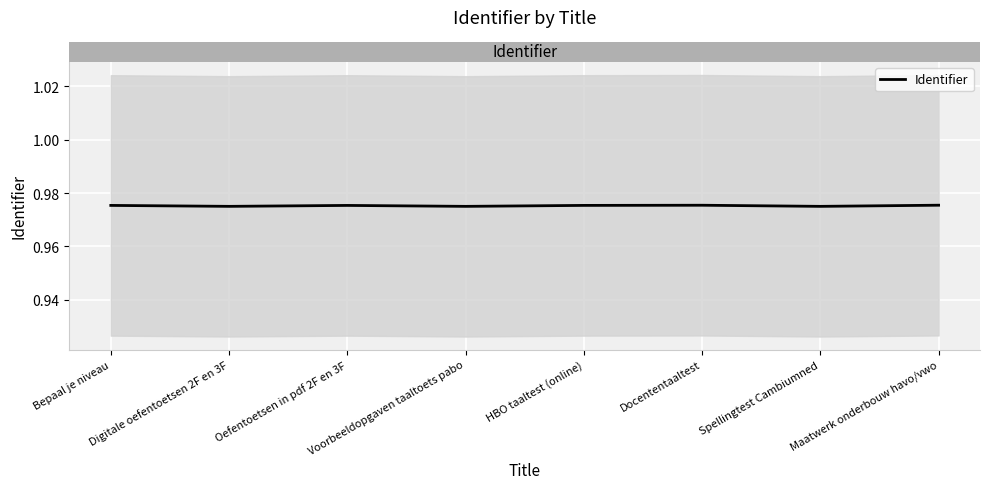

What is the sum of all values?

7802085